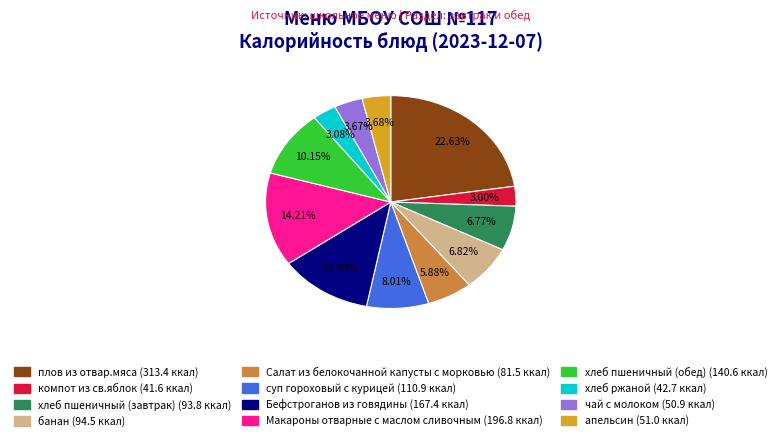

Does Салат из белокочанной капусты с морковью represent more than half of the total?

No